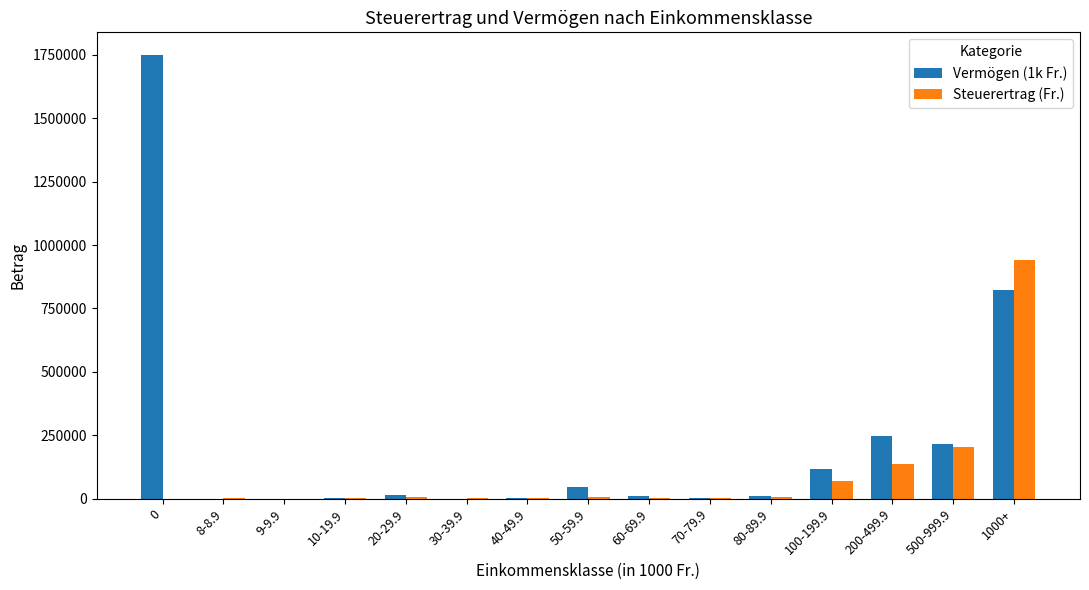

Where is Vermögen (1k Fr.) nearest to the value 875630?

1000+